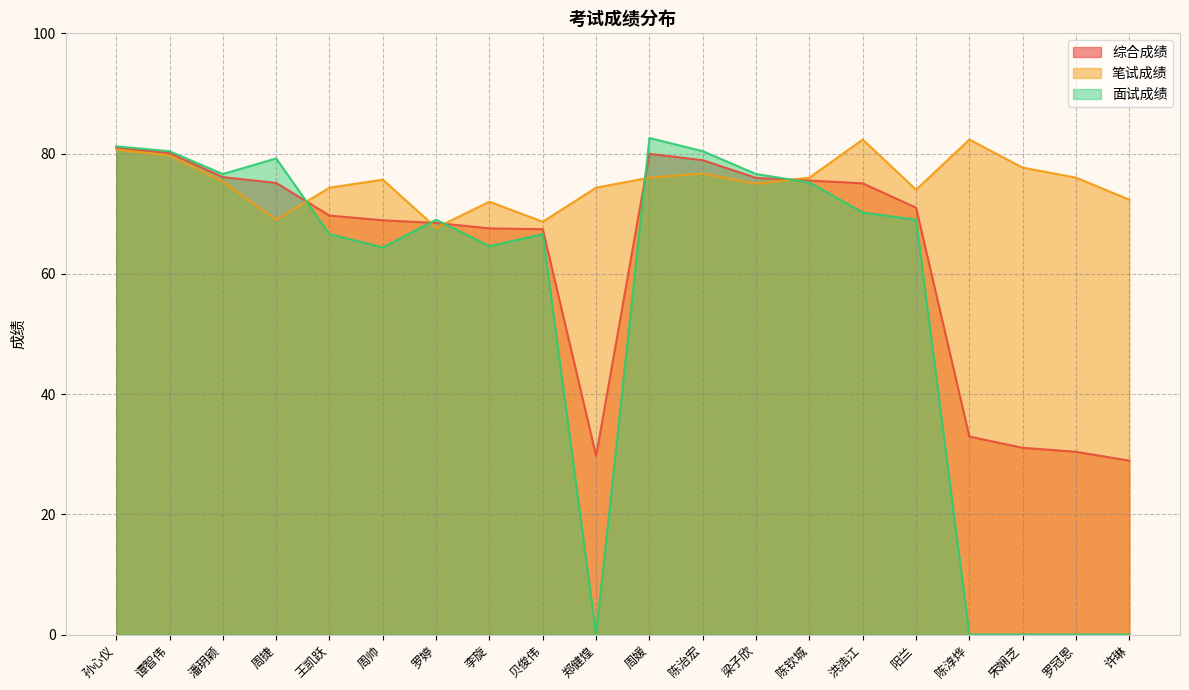

What position from the right is 洪浩江?

6